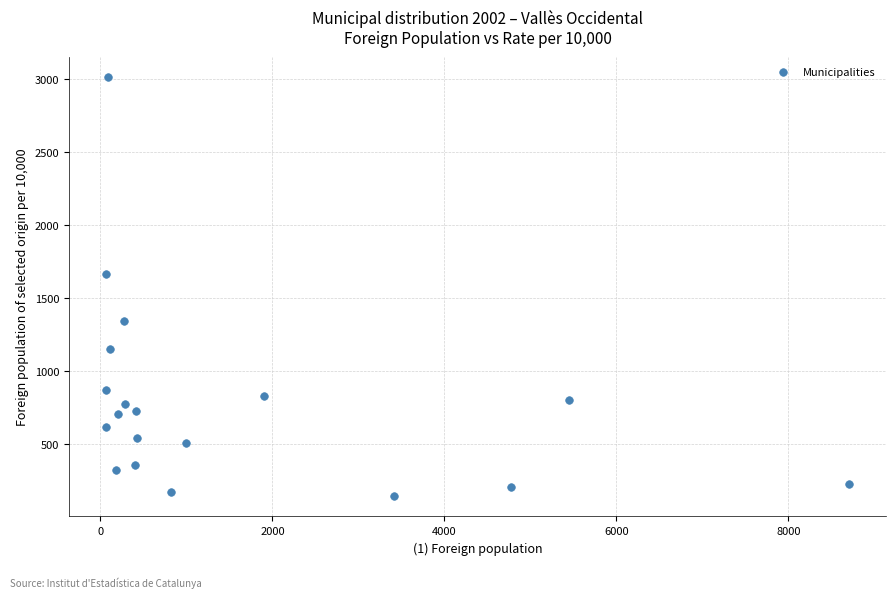

What Y value in the scatter plot is closest to 1579?

1667